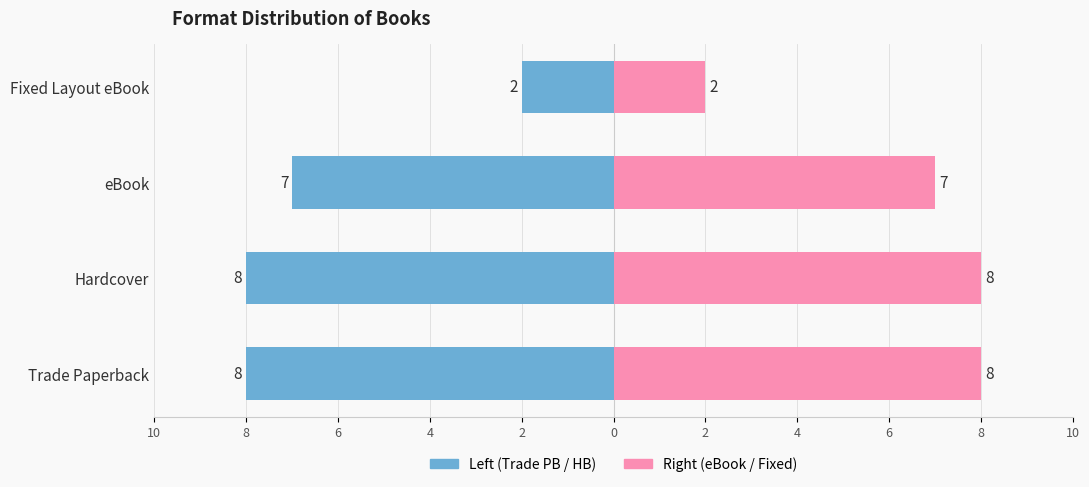

Read the eBook / Fixed Layout eBook value at Fixed Layout eBook.

2